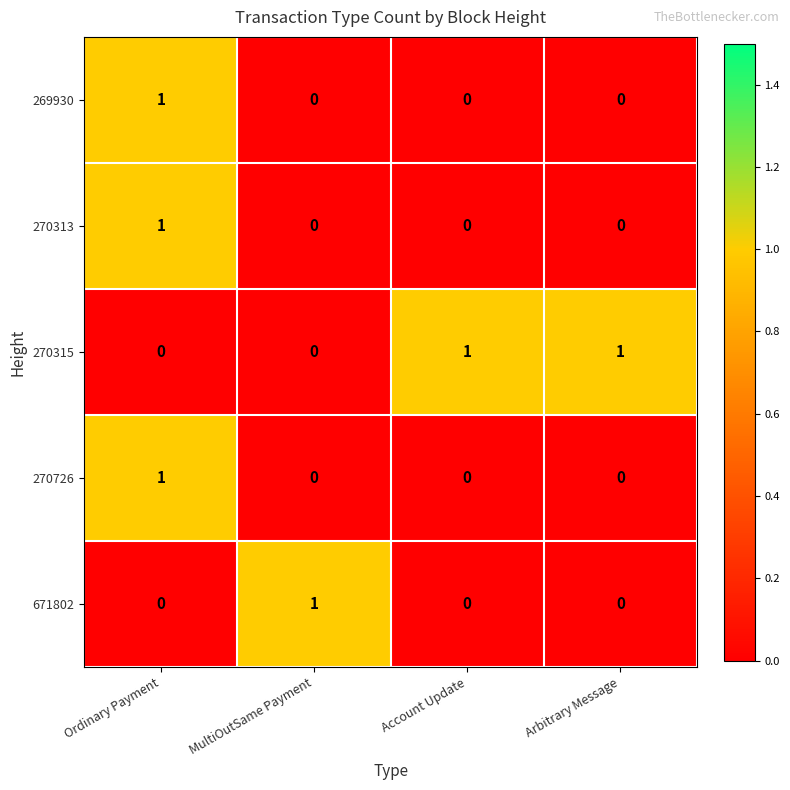

How many 269930 values are between 0 and 1?

4